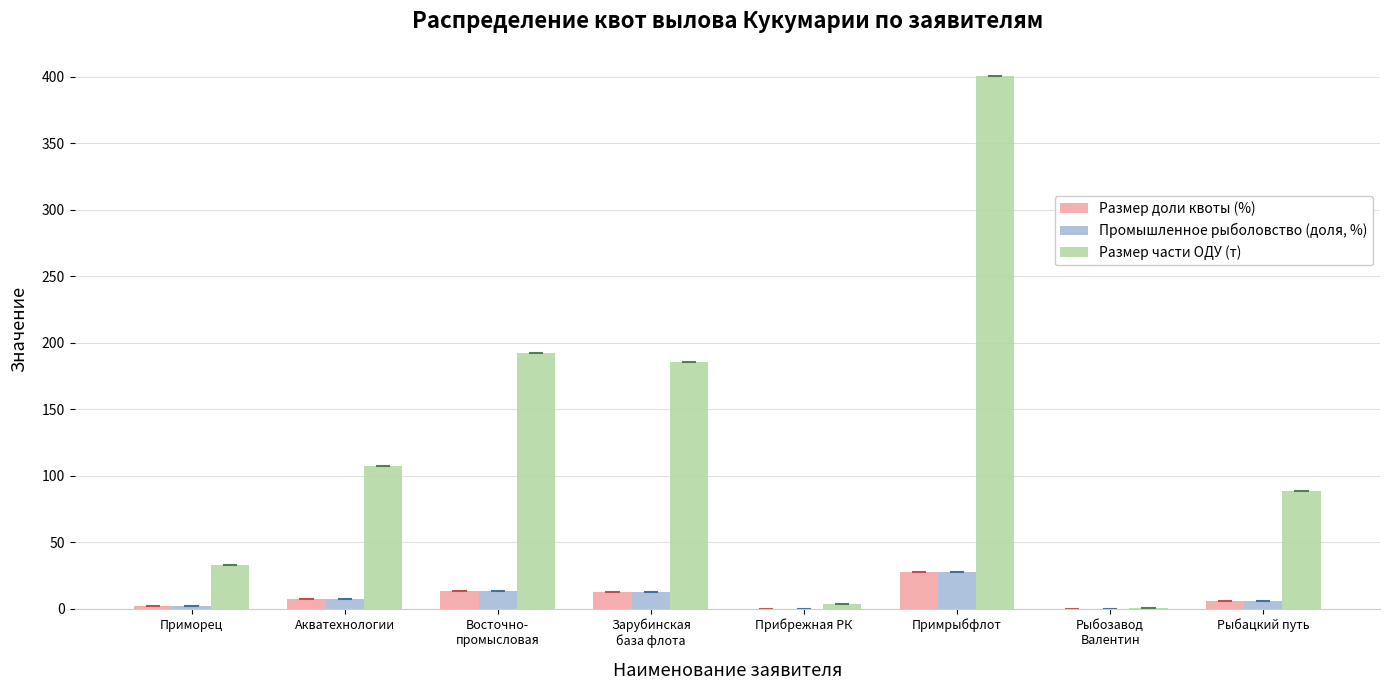

Which series has the largest total across all categories?

Размер части ОДУ (т)